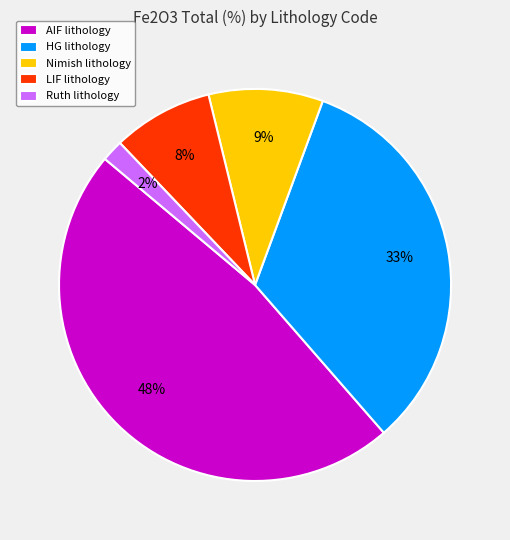

To the nearest percent, what percentage of the pie is Nimish lithology?

9%